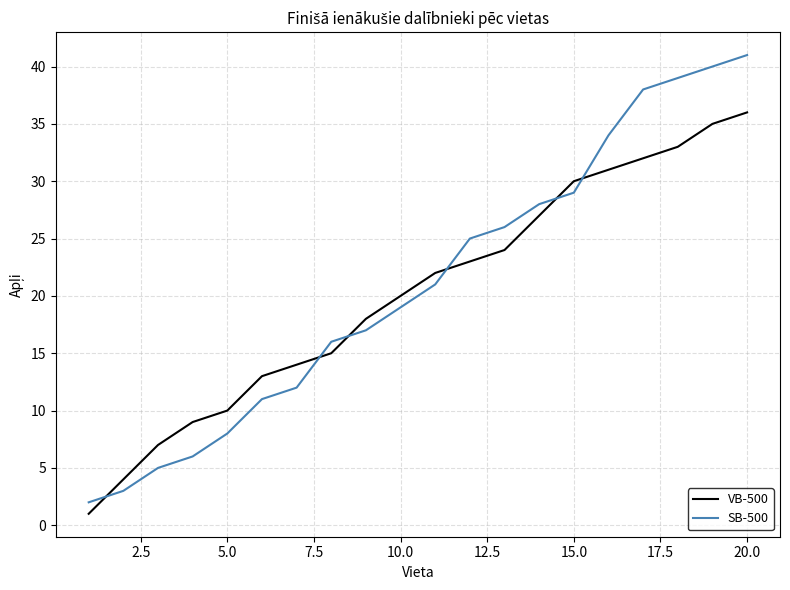

What is the average value of the VB-500 series?

20